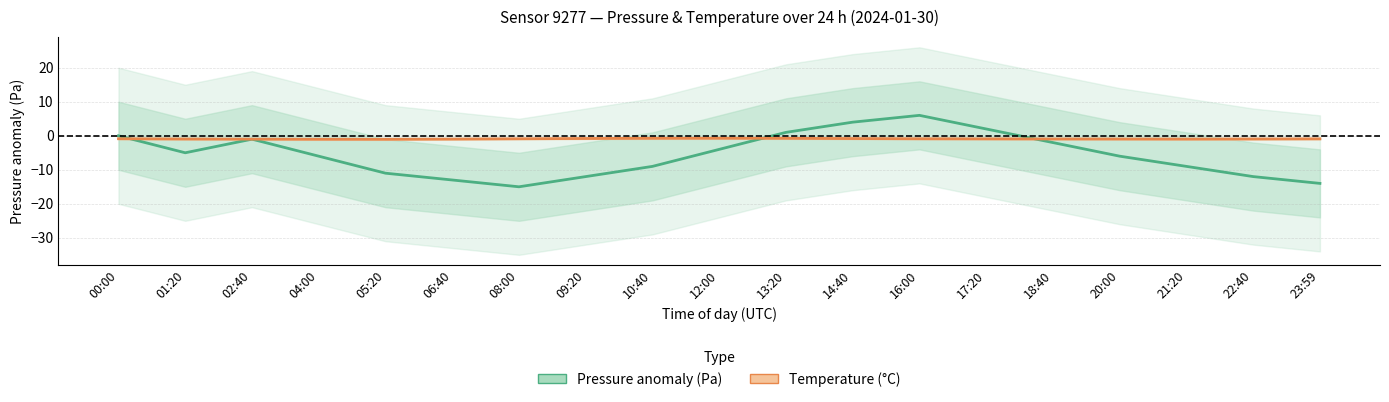

Which has a higher value, 00:00 or 17:20?

17:20